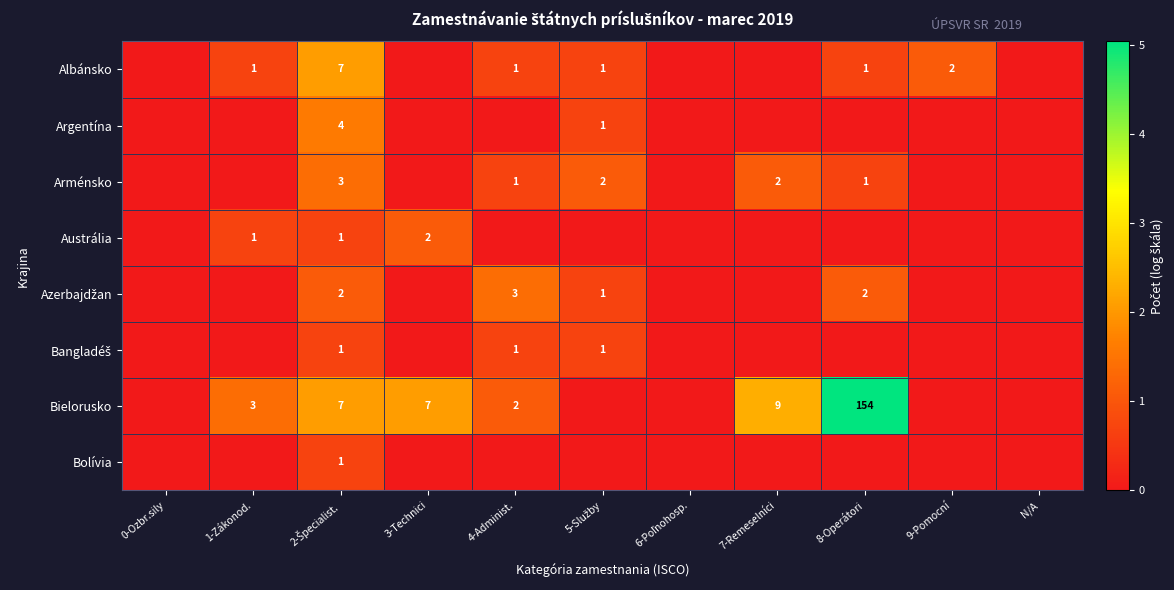

The Bielorusko series shows 14 at 7-Remeselníci. True or false?

False